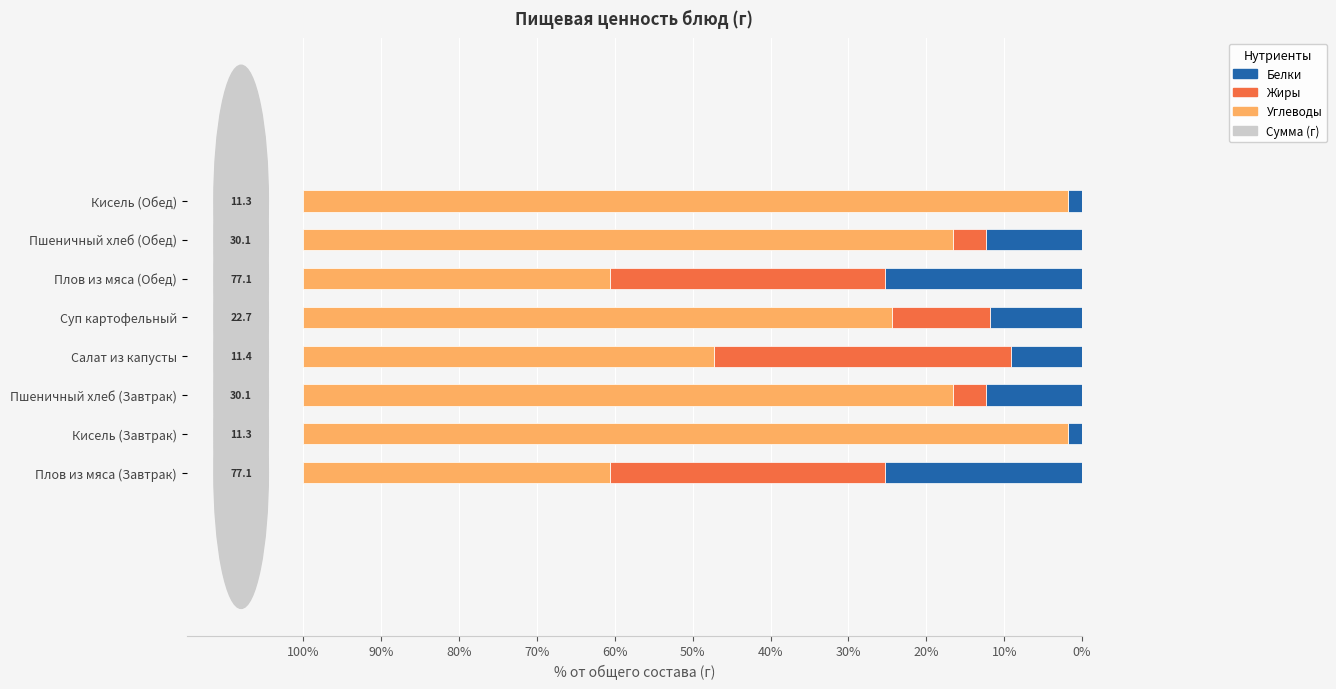

What is the total value across all series at Салат из капусты?

100.0